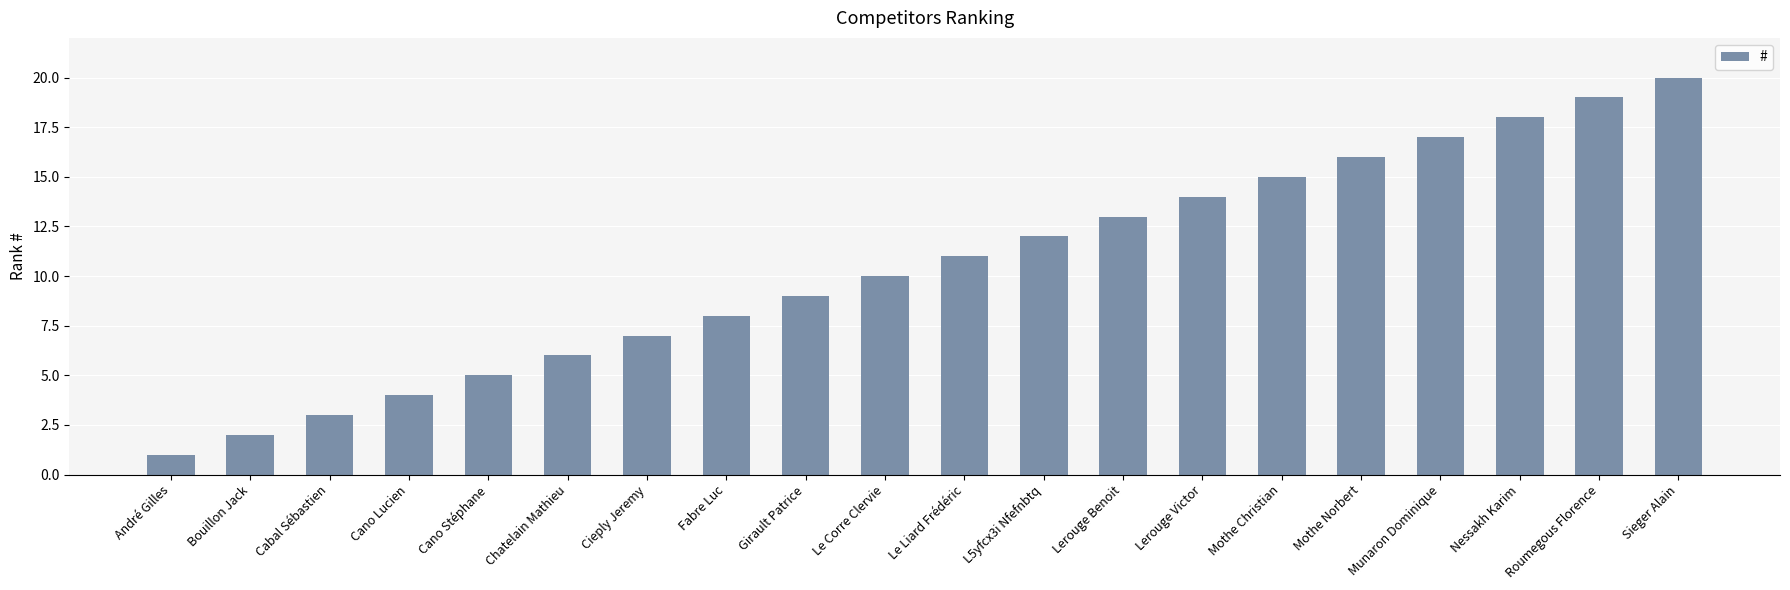

Reading right to left, what are all the values shown in this chart?

Sieger Alain=20	Roumegous Florence=19	Nessakh Karim=18	Munaron Dominique=17	Mothe Norbert=16	Mothe Christian=15	Lerouge Victor=14	Lerouge Benoit=13	L5yfcx3i Nfefnbtq=12	Le Liard Frédéric=11	Le Corre Clervie=10	Girault Patrice=9	Fabre Luc=8	Cieply Jeremy=7	Chatelain Mathieu=6	Cano Stéphane=5	Cano Lucien=4	Cabal Sébastien=3	Bouillon Jack=2	André Gilles=1